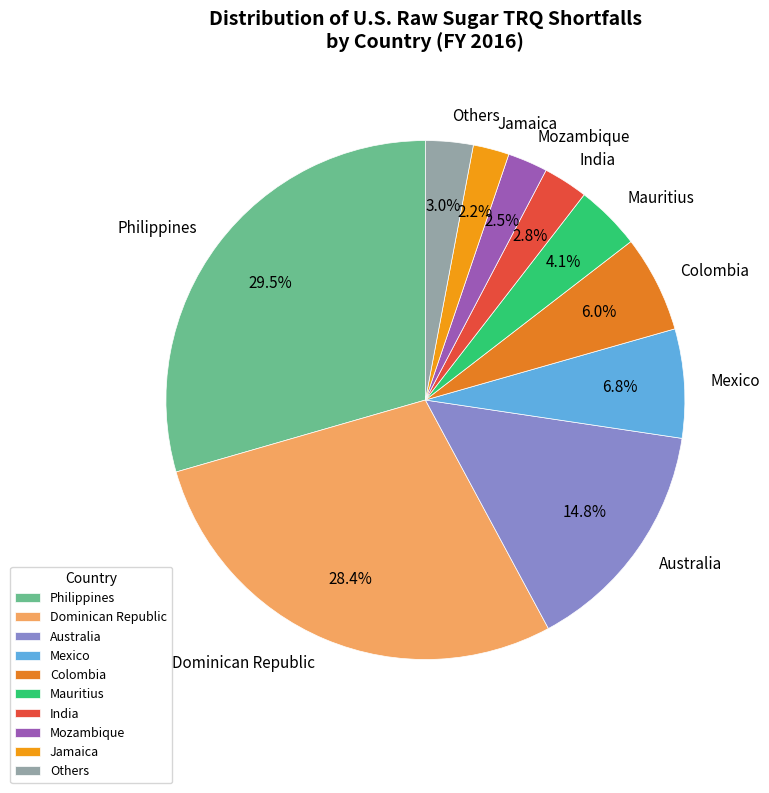

To the nearest percent, what is the average slice percentage?

10%